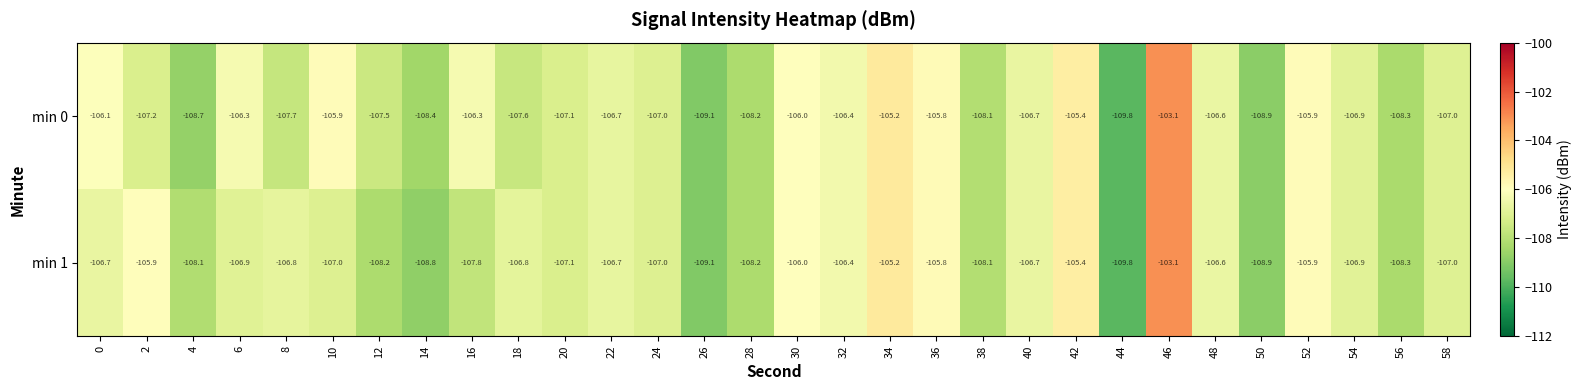

What is the average value of the min 0 series?

-107.0